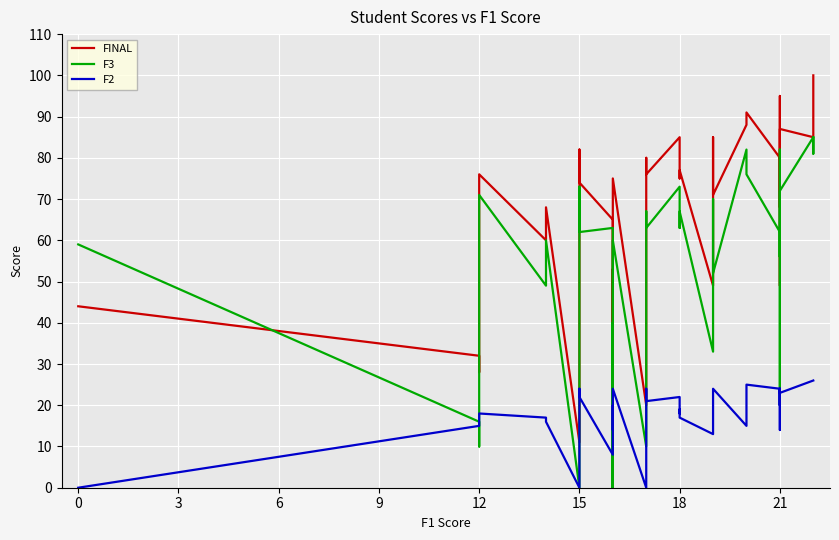

Where is the first local minimum for F2?

15